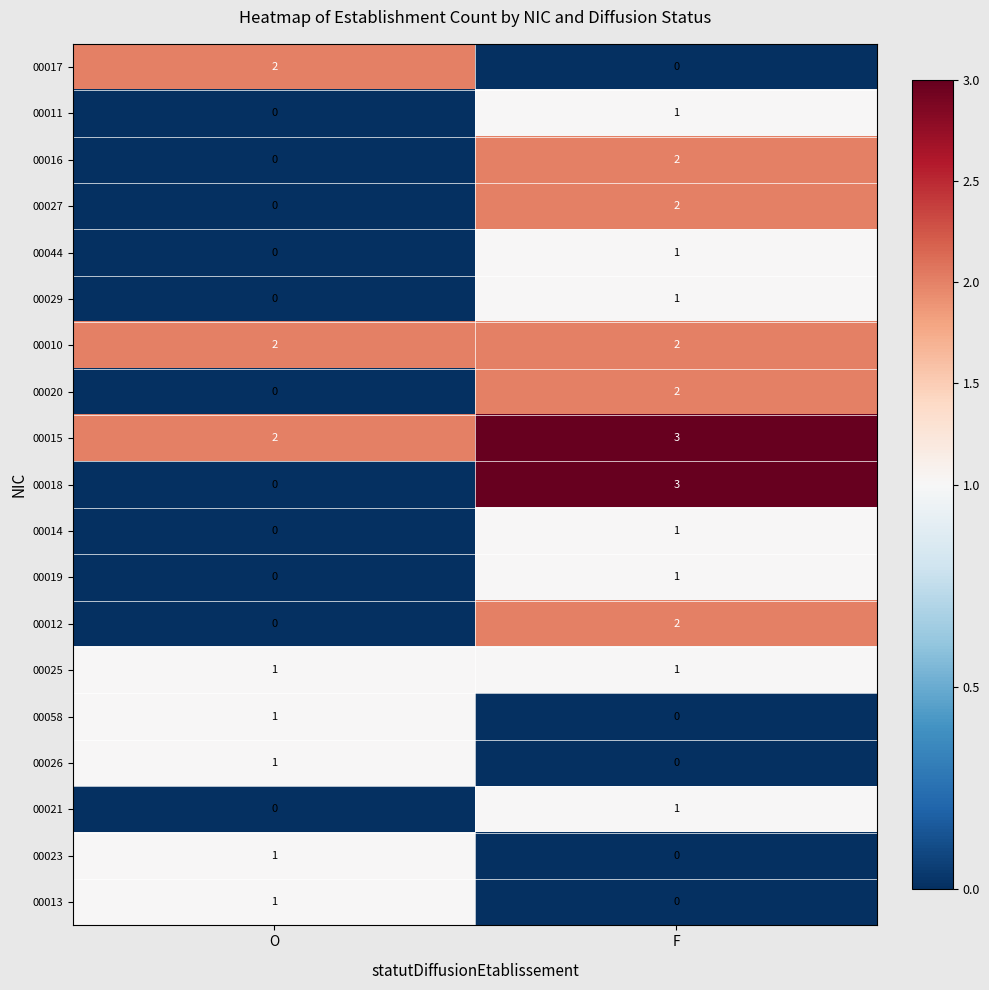

Is the value of 00025 at O greater than the value of 00014 at O?

Yes